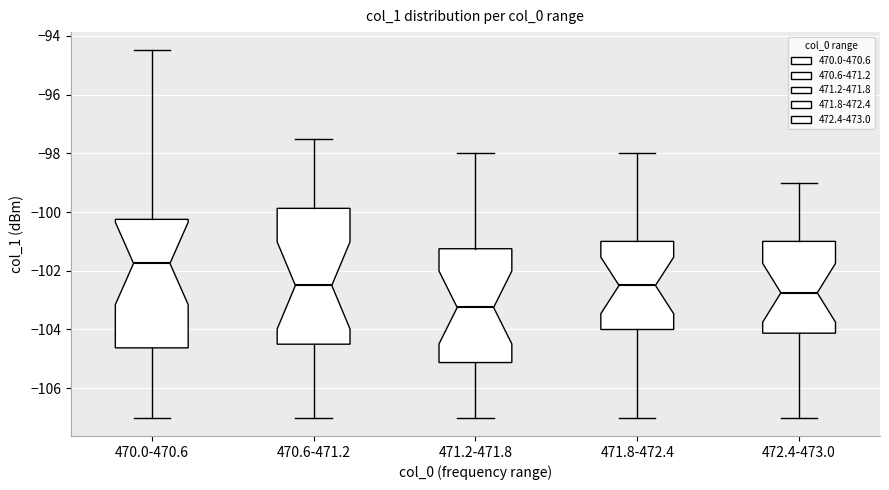

Where does the upper whisker of the box for 470.6-471.2 end on the y-axis? The values are not printed on the chart, so give them approximately, as read against the axis.

-97.4